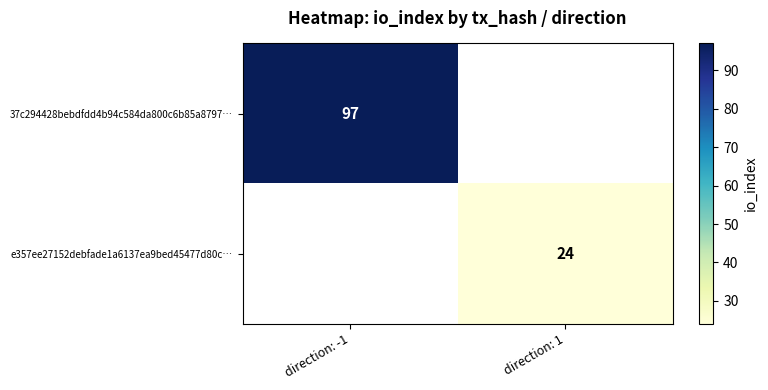

The 37c294428bebdfdd4b94c584da800c6b85a8797… series shows 97 at direction: -1. True or false?

True